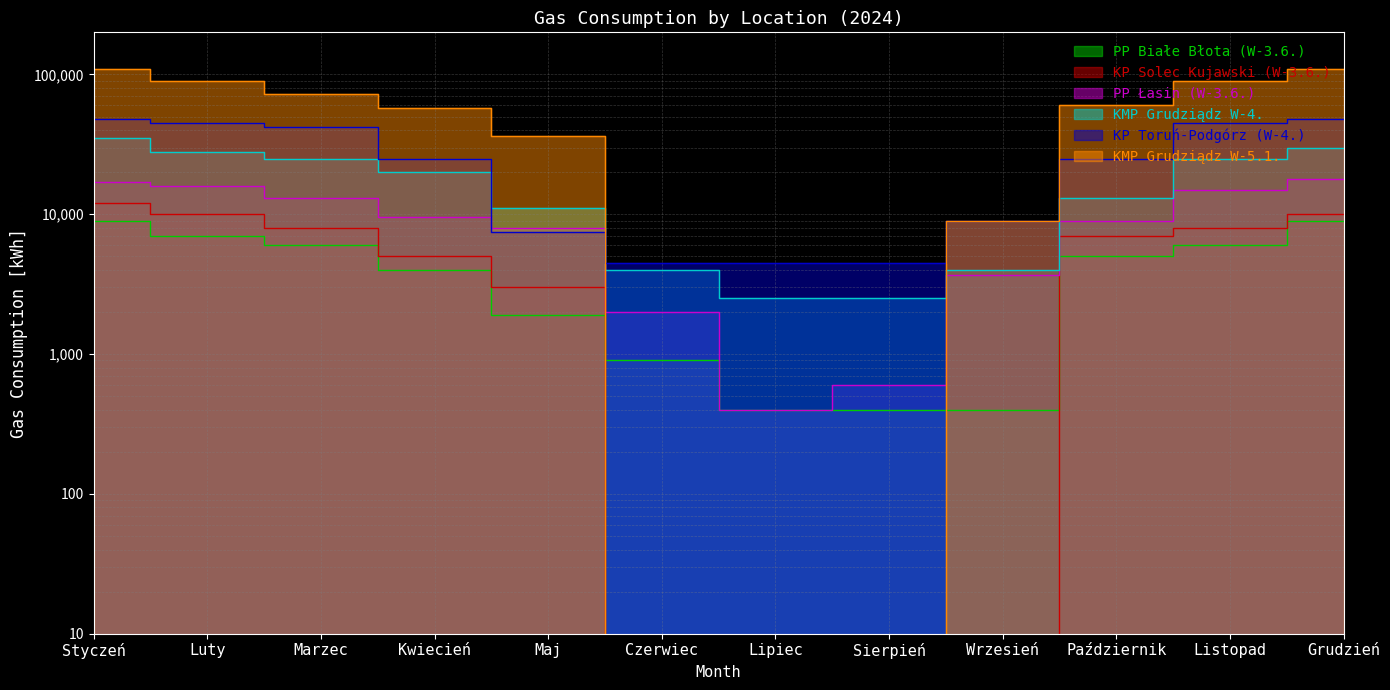

What is the value of the PP Białe Błota (W-3.6.) point at the 11th from the left?

6000